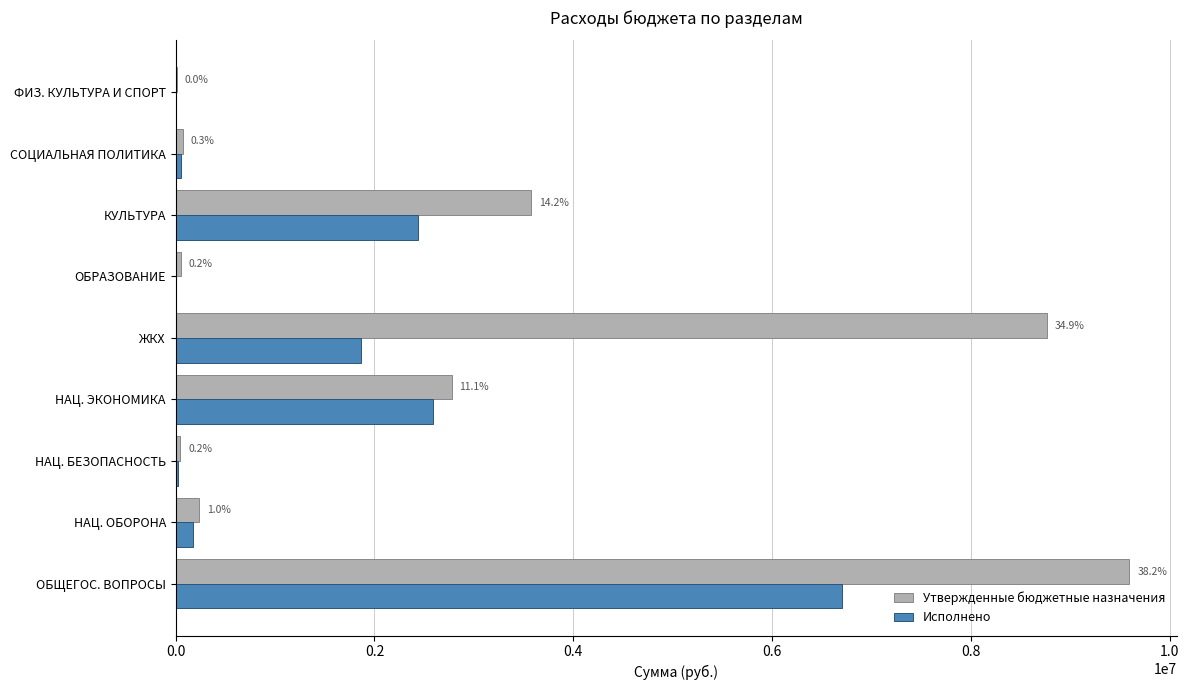

What are all the series names shown in the legend?

Утвержденные бюджетные назначения, Исполнено